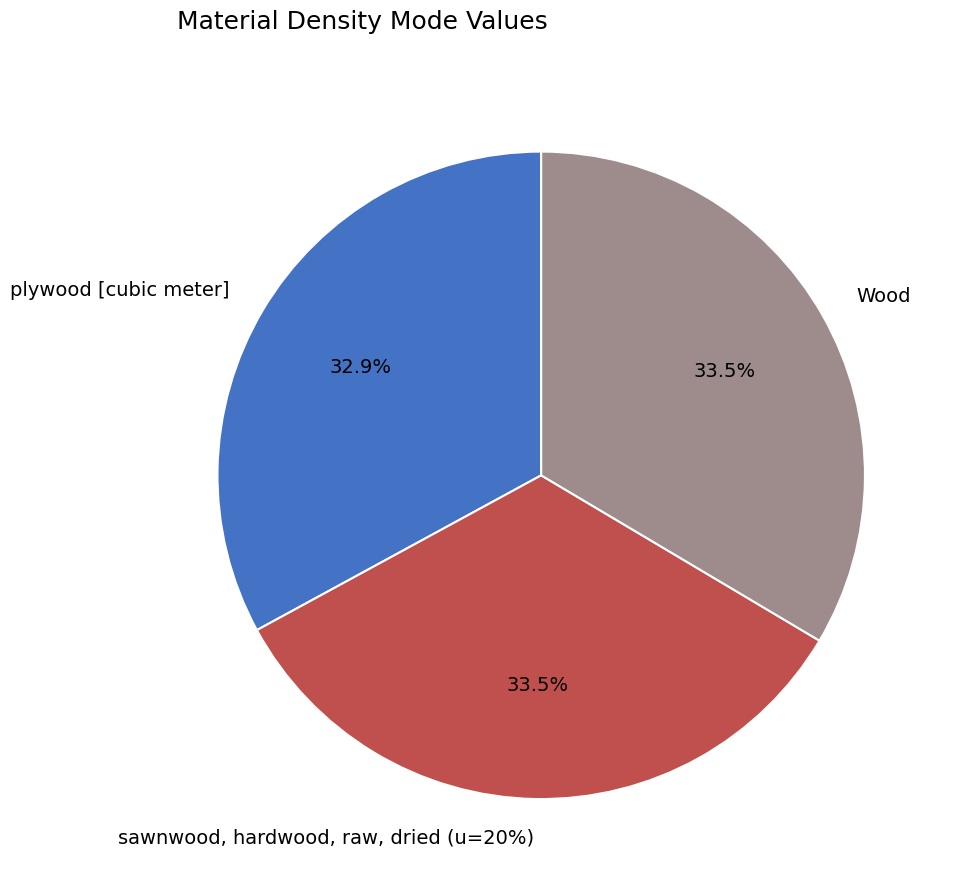

Is it true that plywood [cubic meter] is 33% of the pie?

True